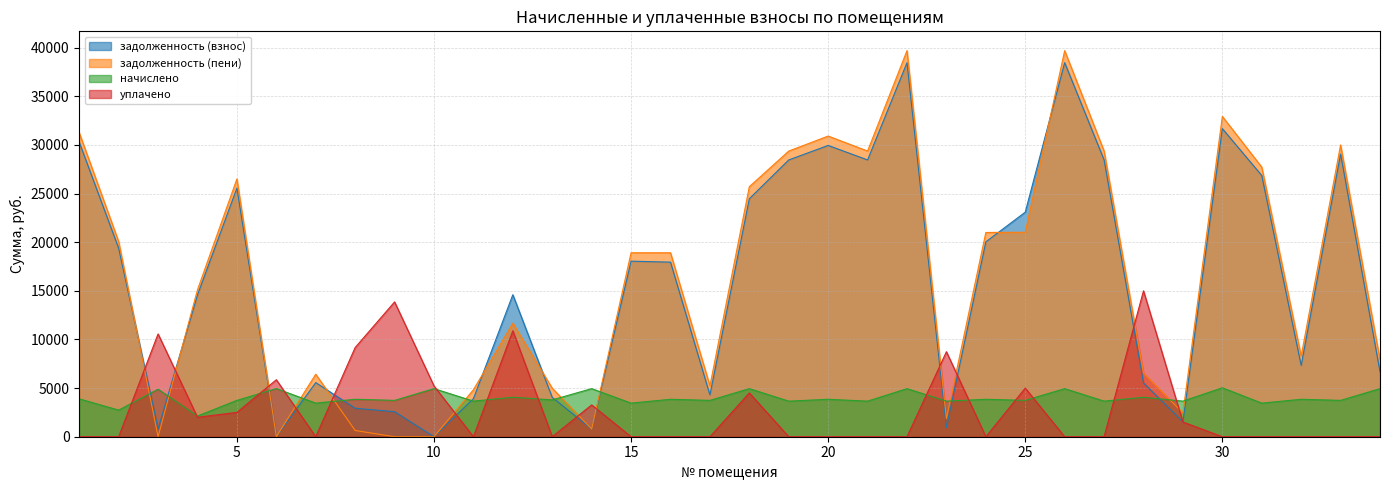

What is the sum of the уплачено values at 10 and 13?

5234.0